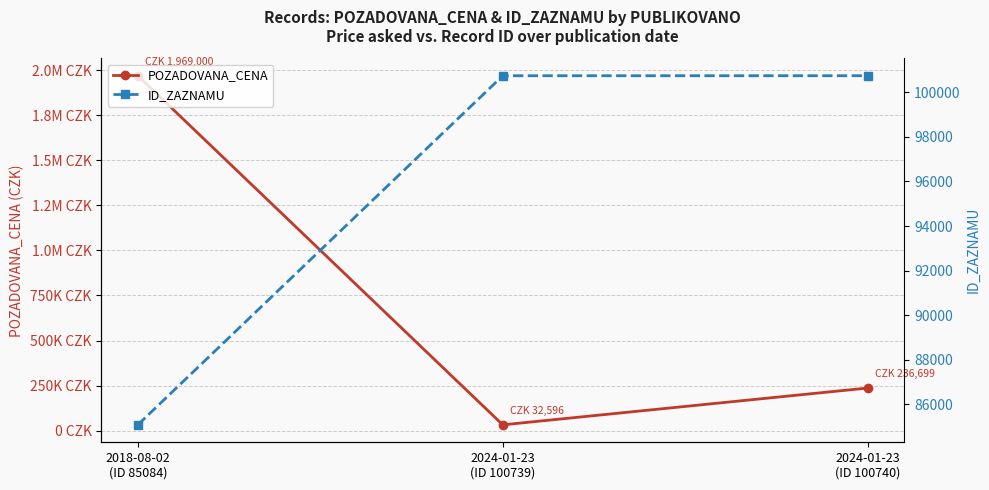

What is the difference between the maximum and minimum values in the POZADOVANA_CENA series?

1936403.8